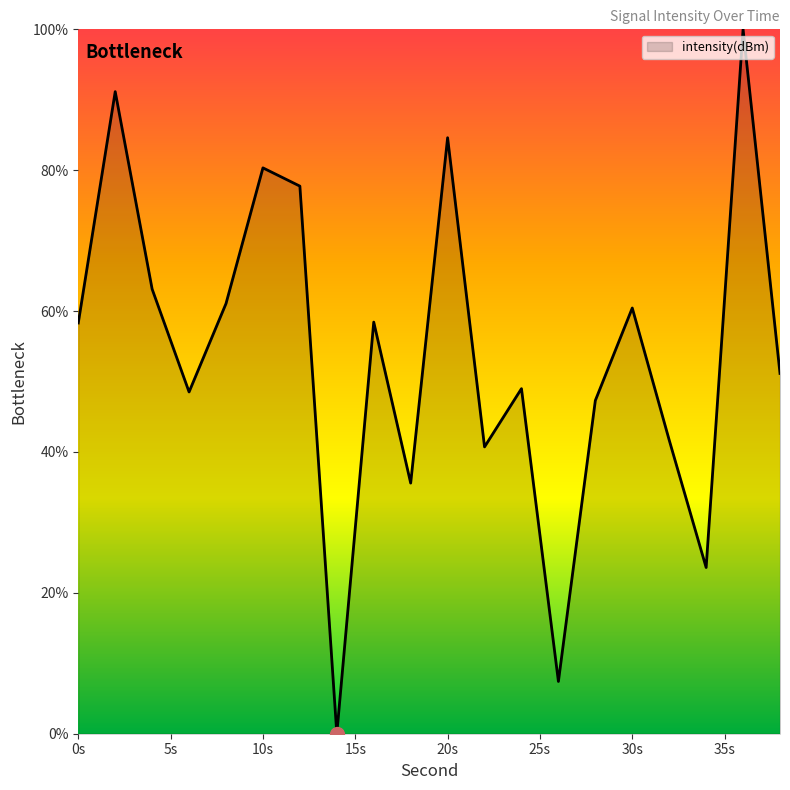

What is the maximum value shown in the chart?

100.0